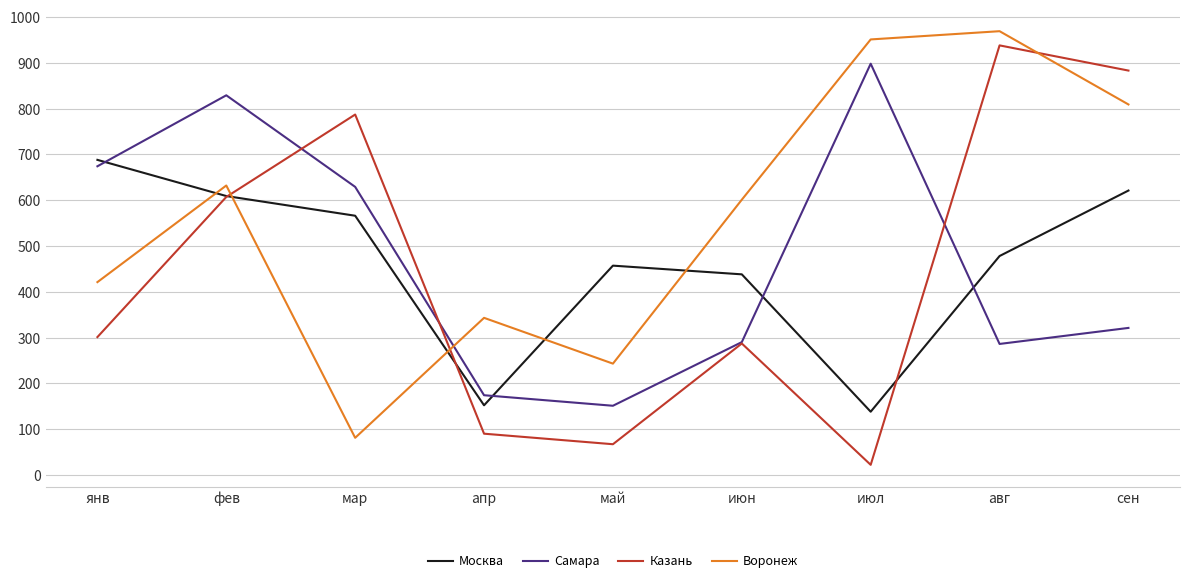

List the series in order of their peak value, highest first.

Воронеж, Казань, Самара, Москва